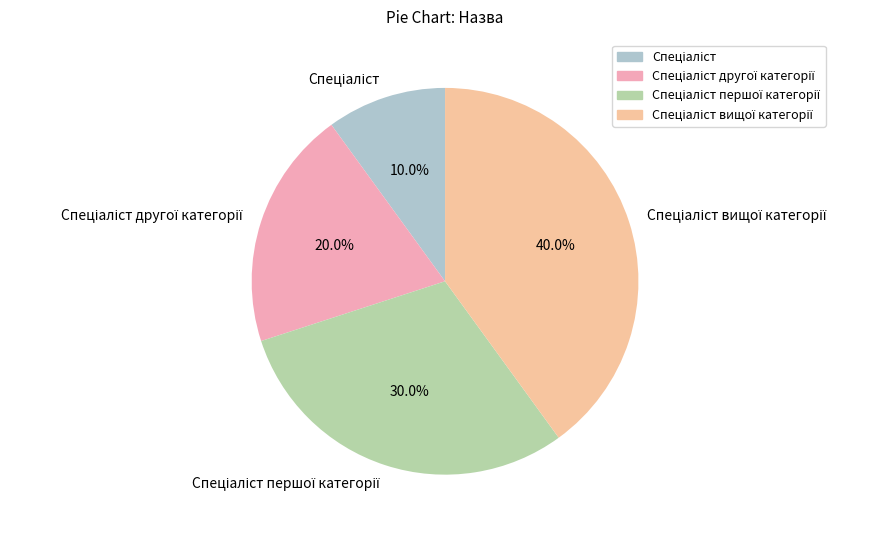

Does any single category account for the majority?

No